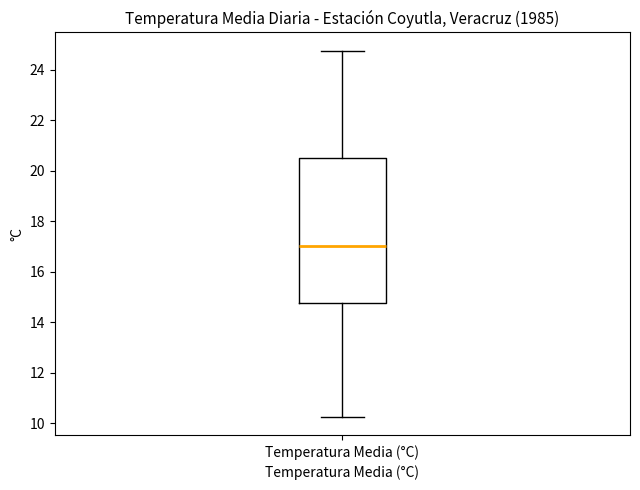

Transcribe this box plot: give where the median line is, the range the box spans, and where the two whiskers end, as read against the y-axis. The values are not printed on the chart, so give them approximately, as read against the axis.

median 17.0, box 14.8 to 20.6, whiskers 10.2 to 24.8